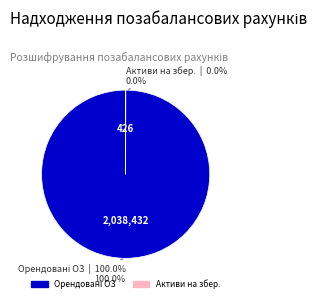

Is there any slice that represents more than half of the pie?

Yes